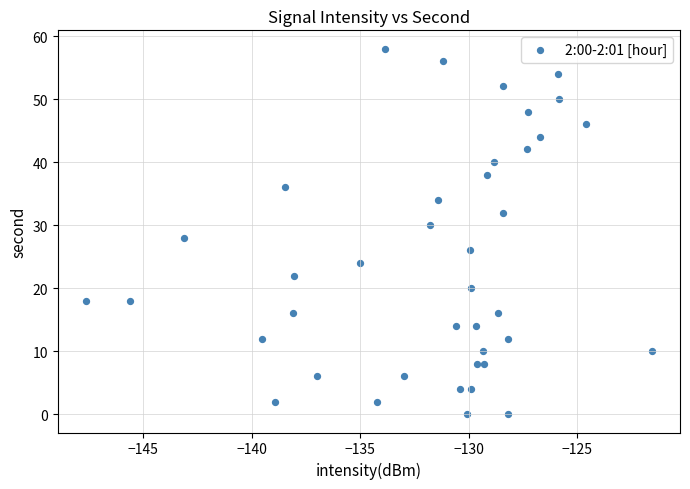

How many data points are displayed?

40